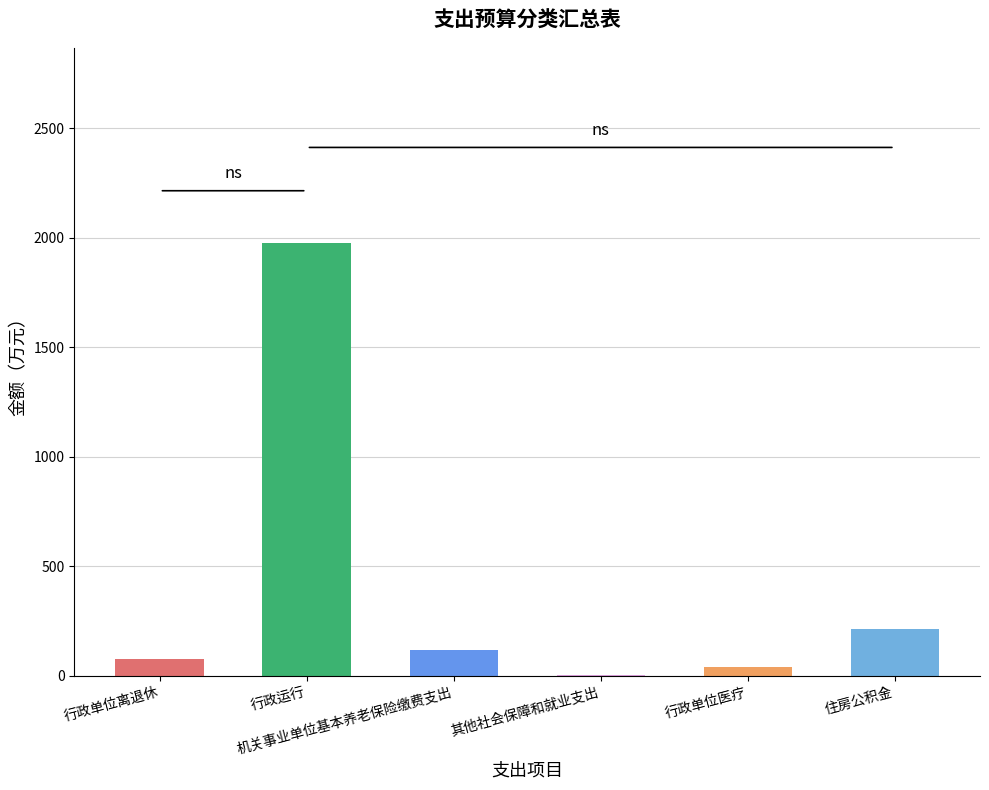

What is the greatest value displayed?

1977.8